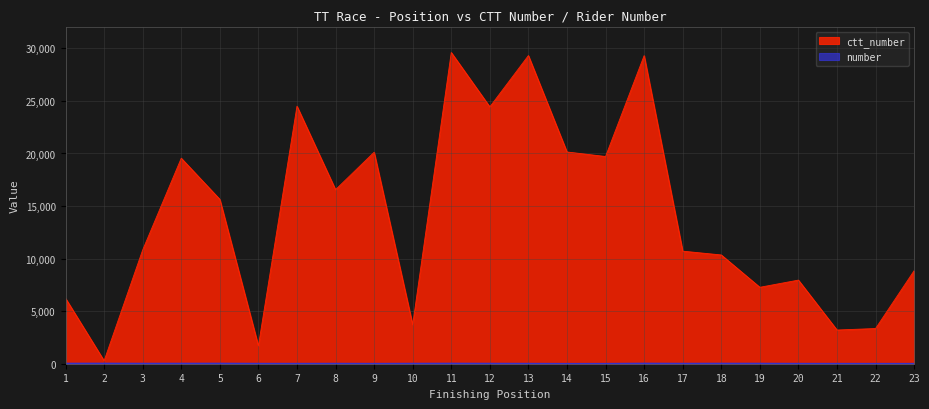

Read the ctt_number value at 15.

19714